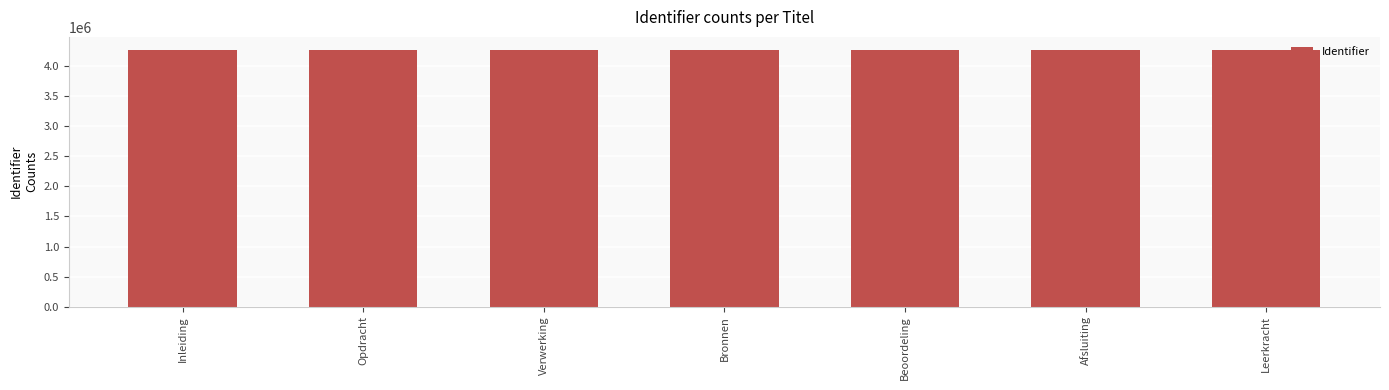

What is the label of the 7th bar from the right?

Inleiding